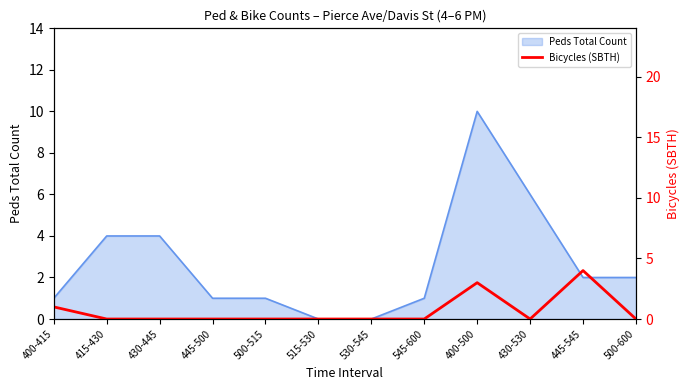

List the labels in order of value, smallest first.

415-430, 430-445, 445-500, 500-515, 515-530, 530-545, 545-600, 430-530, 500-600, 400-415, 400-500, 445-545